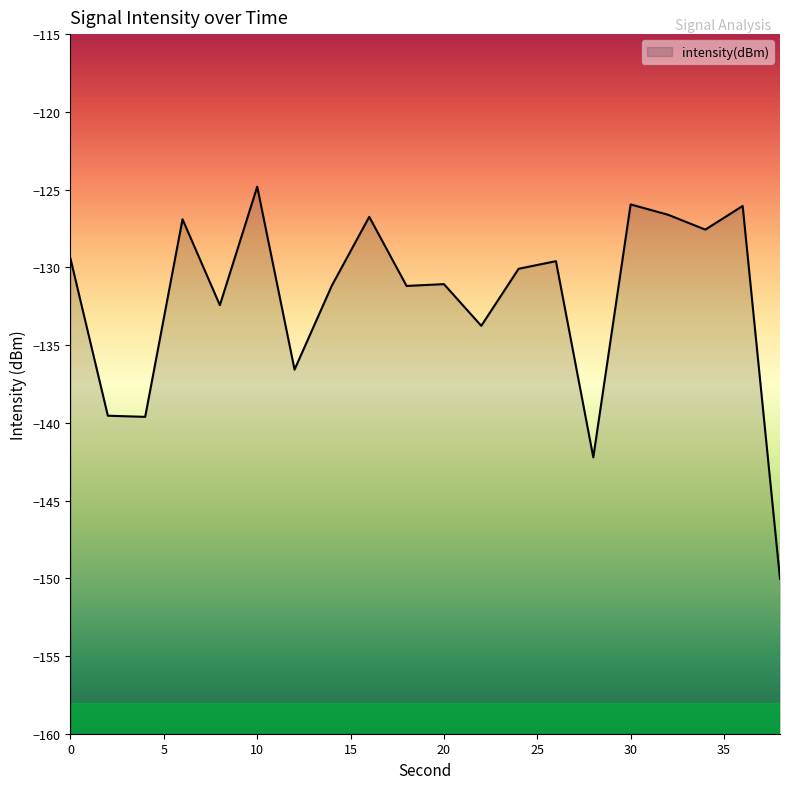

At which category does the chart reach its peak across all series?

10